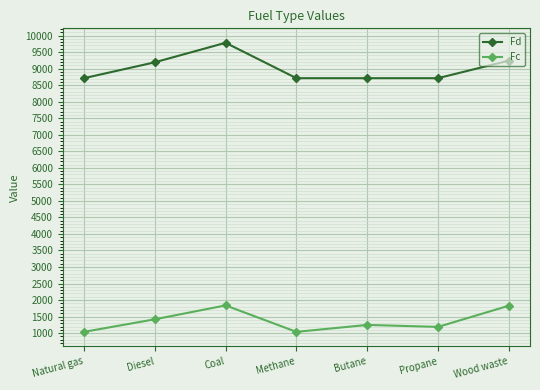

Where is Fc nearest to the value 1440?

Diesel